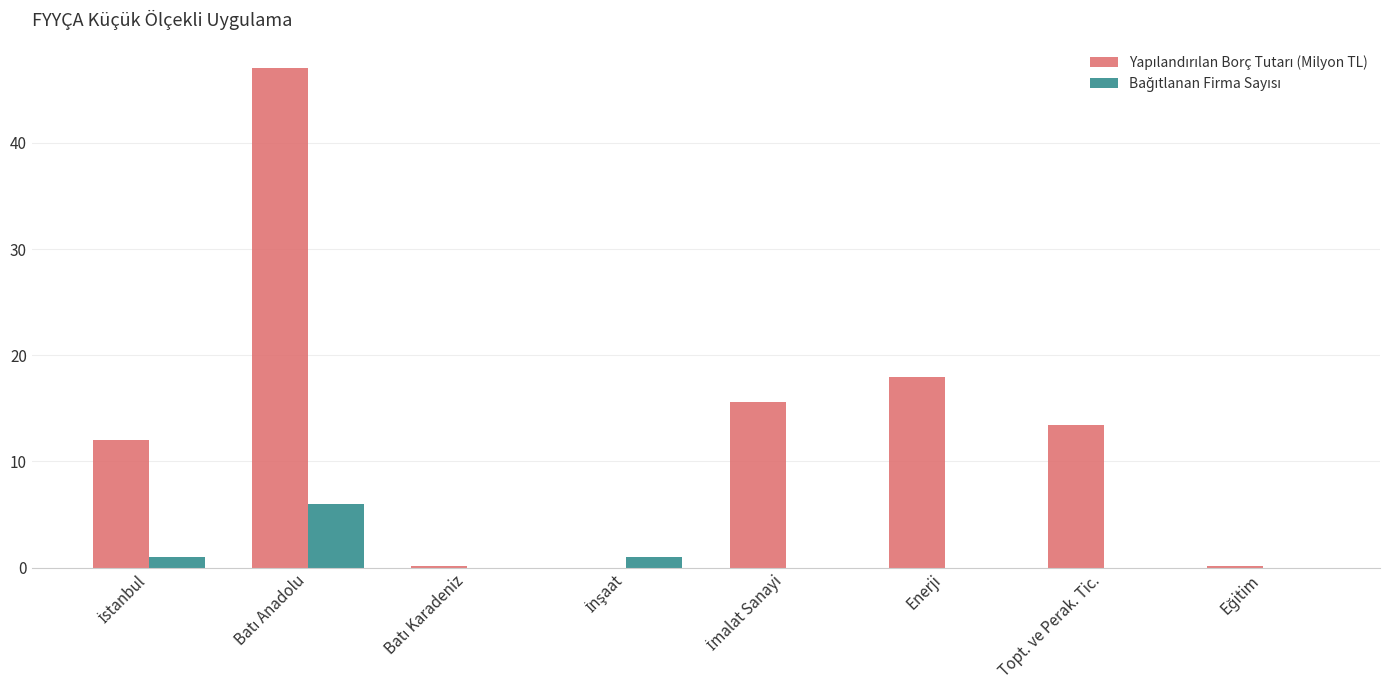

What is the maximum value shown in the chart?

47.1